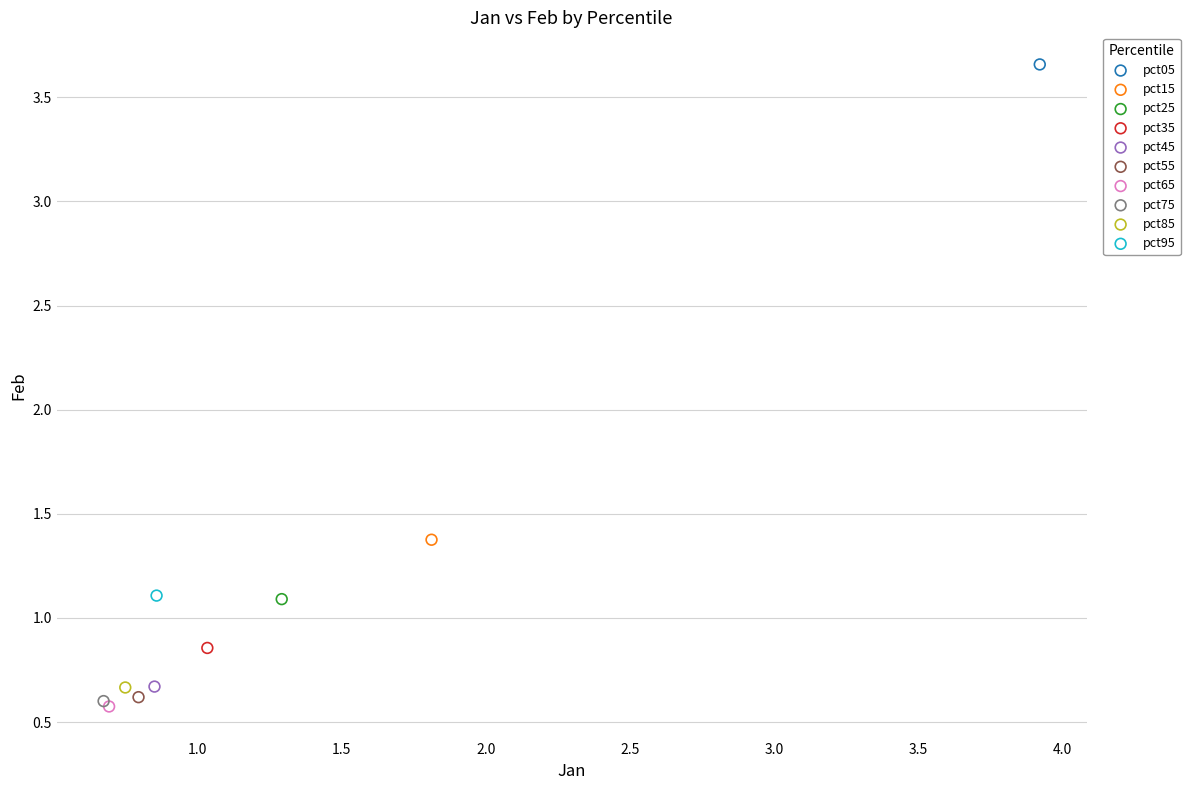

What are all the series names shown in the legend?

pct05, pct15, pct25, pct35, pct45, pct55, pct65, pct75, pct85, pct95